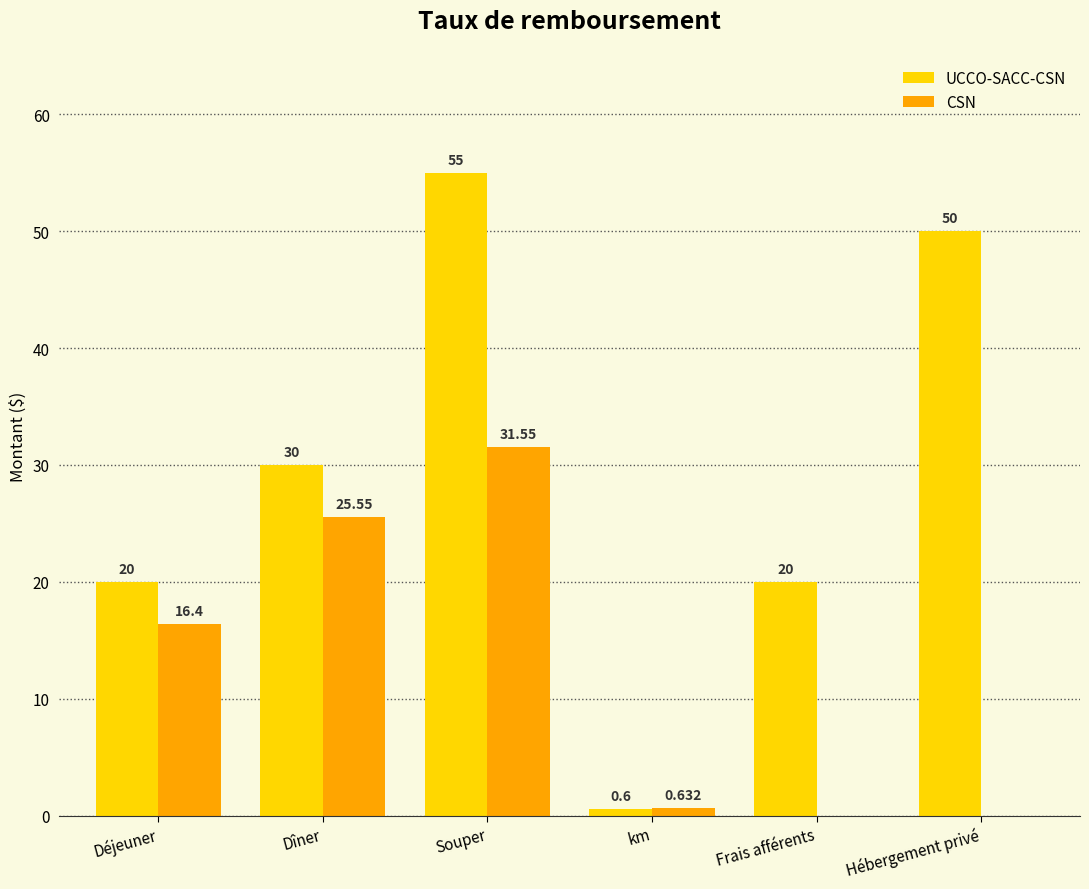

Reading left to right, list all the values displayed in this chart.

UCCO-SACC-CSN: 20.0	30.0	55.0	0.6	20.0	50.0
CSN: 16.4	25.6	31.6	0.6	0.0	0.0